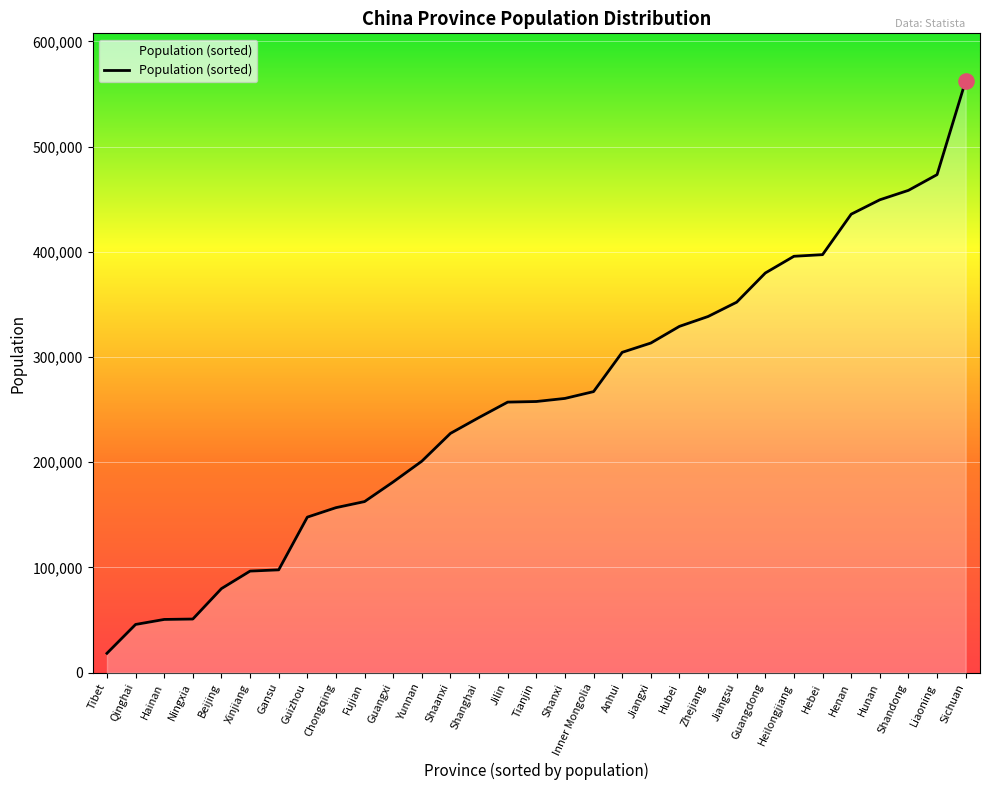

What is the change in value from Qinghai to Shanxi?

+214823